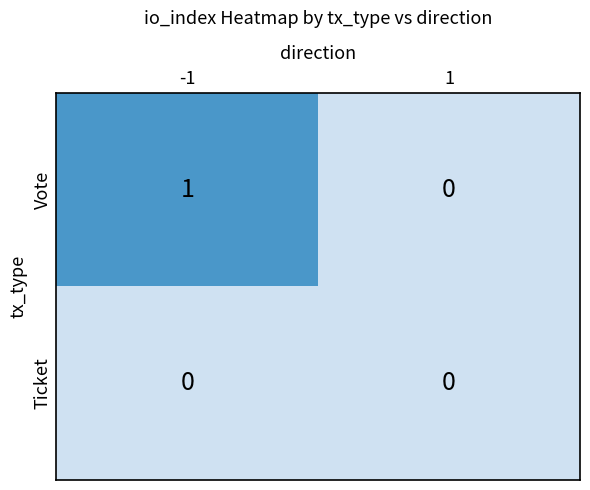

Reading left to right, extract all data points from this chart.

Vote: -1=1	1=0
Ticket: -1=0	1=0